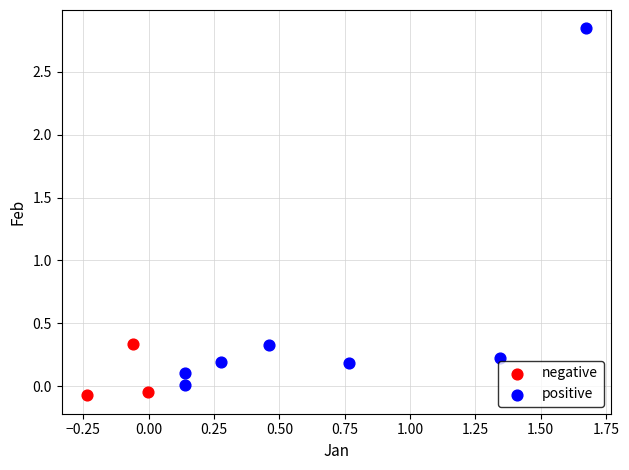

Which series has the widest spread of Y values?

positive